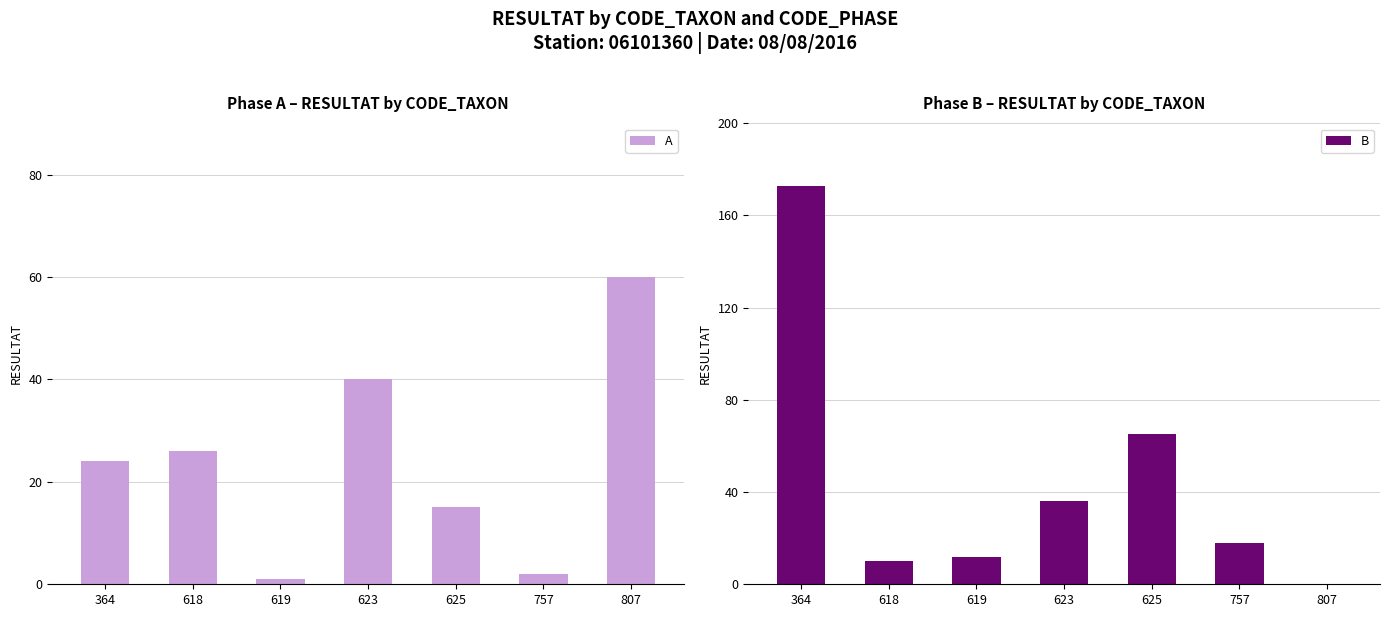

Reading left to right, what are all the values shown in this chart?

A: 24	26	1	40	15	2	60
B: 173	10	12	36	65	18	0